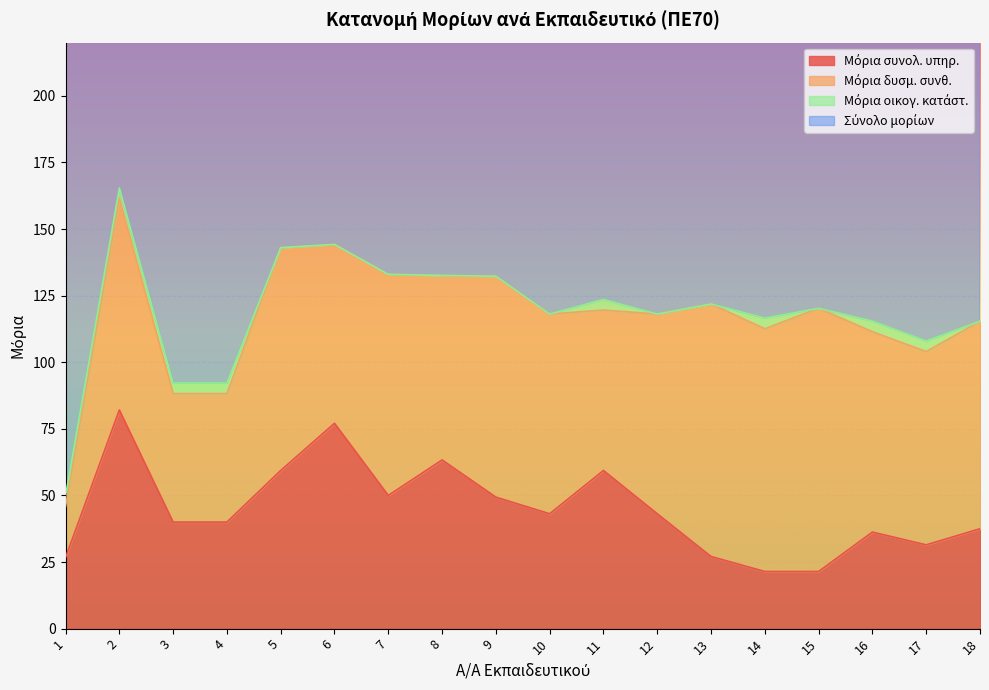

Which series has the largest total across all categories?

Σύνολο μορίων